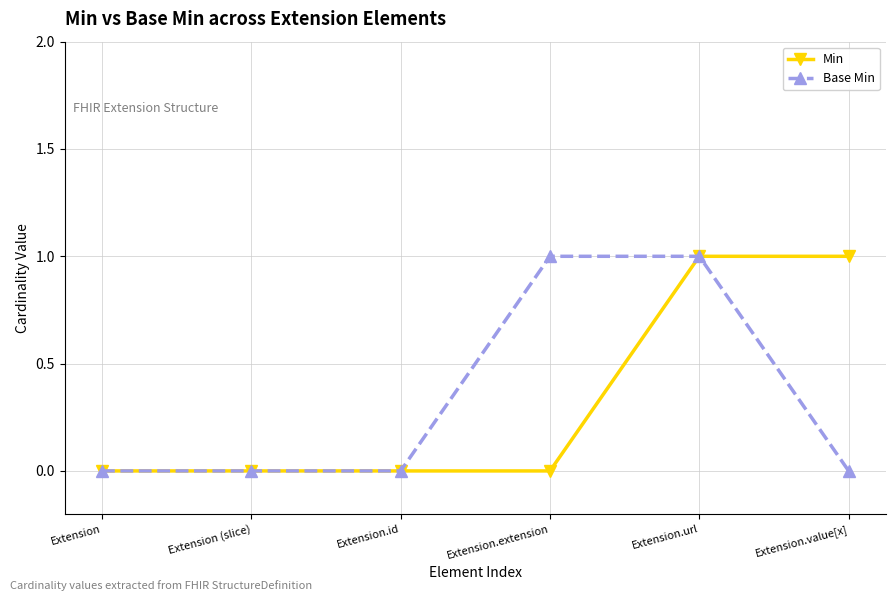

Between Extension and Extension.extension, which series saw the biggest shift?

Base Min